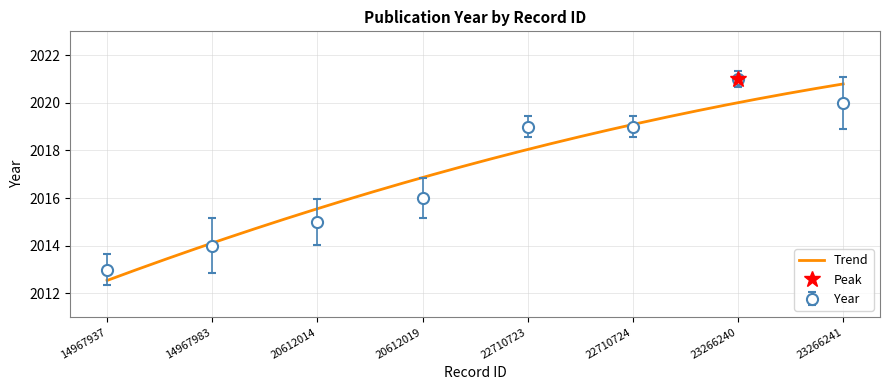

Rank the categories by value from highest to lowest.

23266240, 23266241, 22710723, 22710724, 20612019, 20612014, 14967983, 14967937